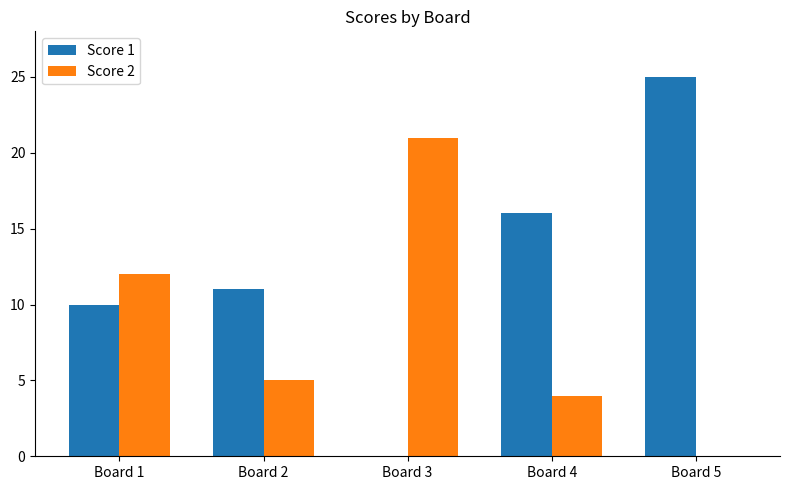

True or false: Score 2 has a value of -12 at Board 5.

False